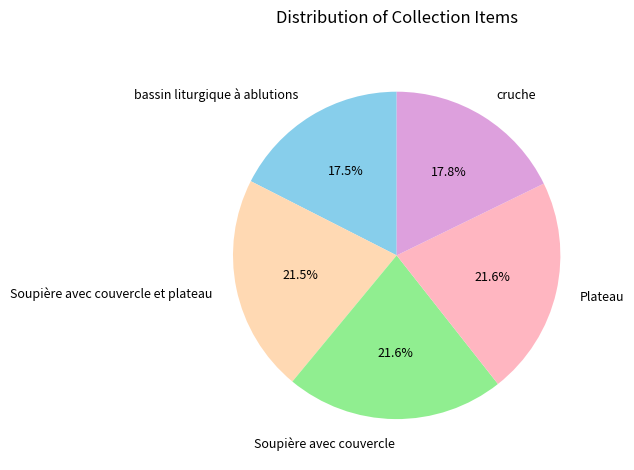

Approximately how many times larger is the value at Plateau compared to Soupière avec couvercle?

1.0